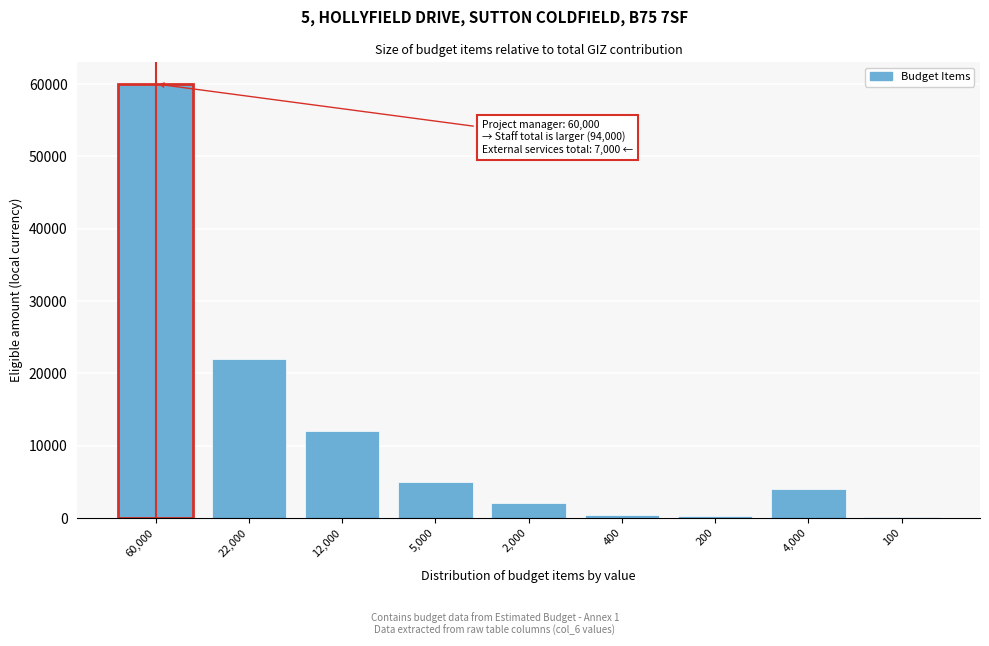

True or false: the data shows 22000 at 22,000.

True